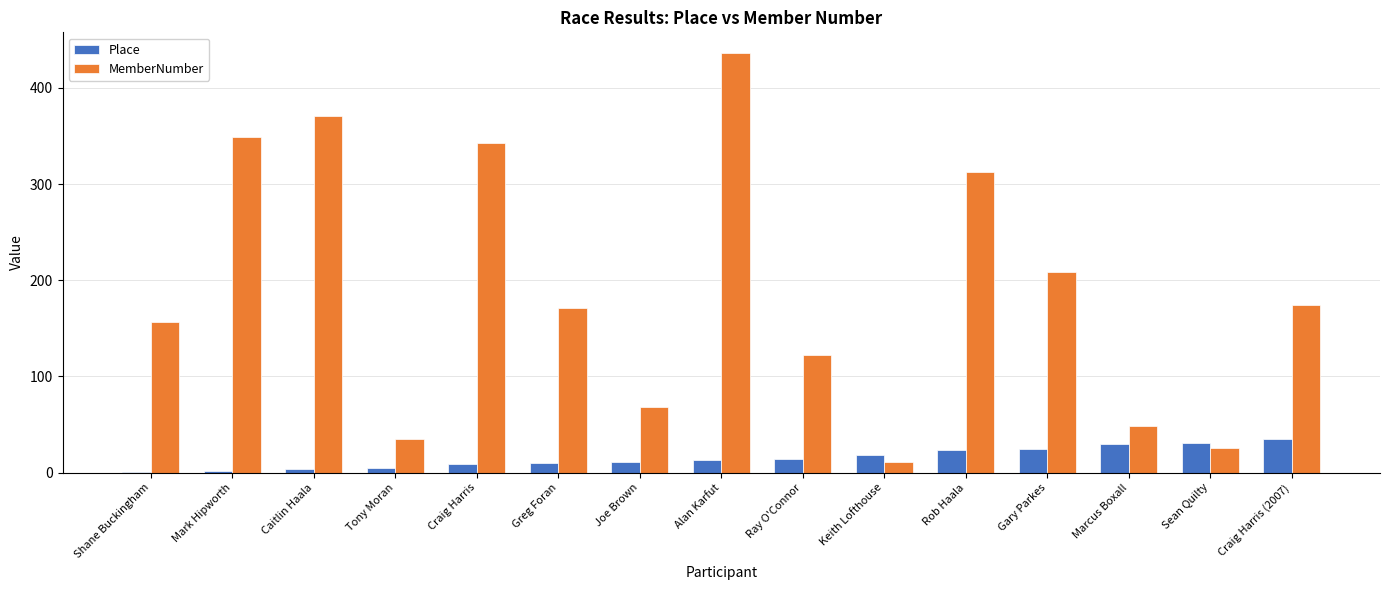

What is the maximum value for MemberNumber?

436